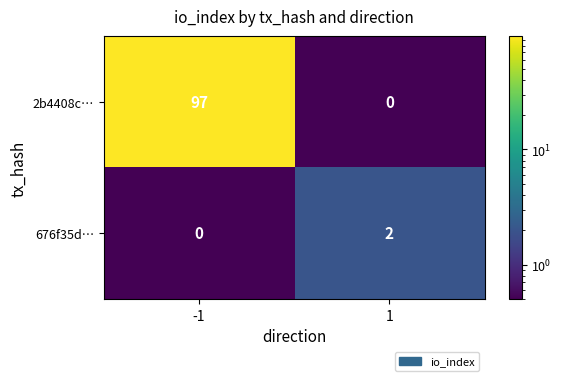

What is the maximum value shown in the chart?

97